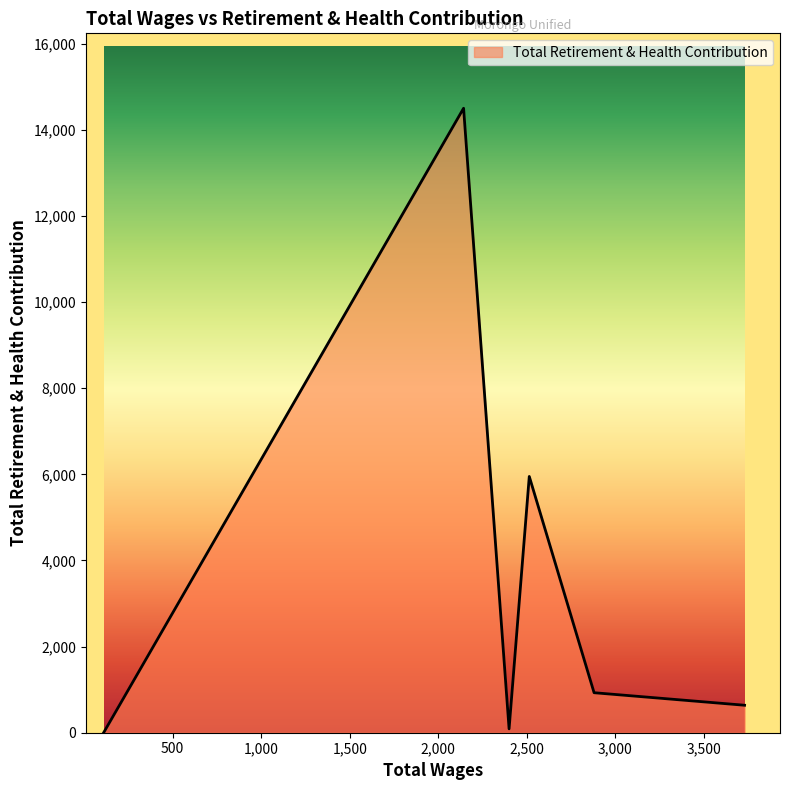

True or false: there are more than 1 points higher than both neighbors.

True